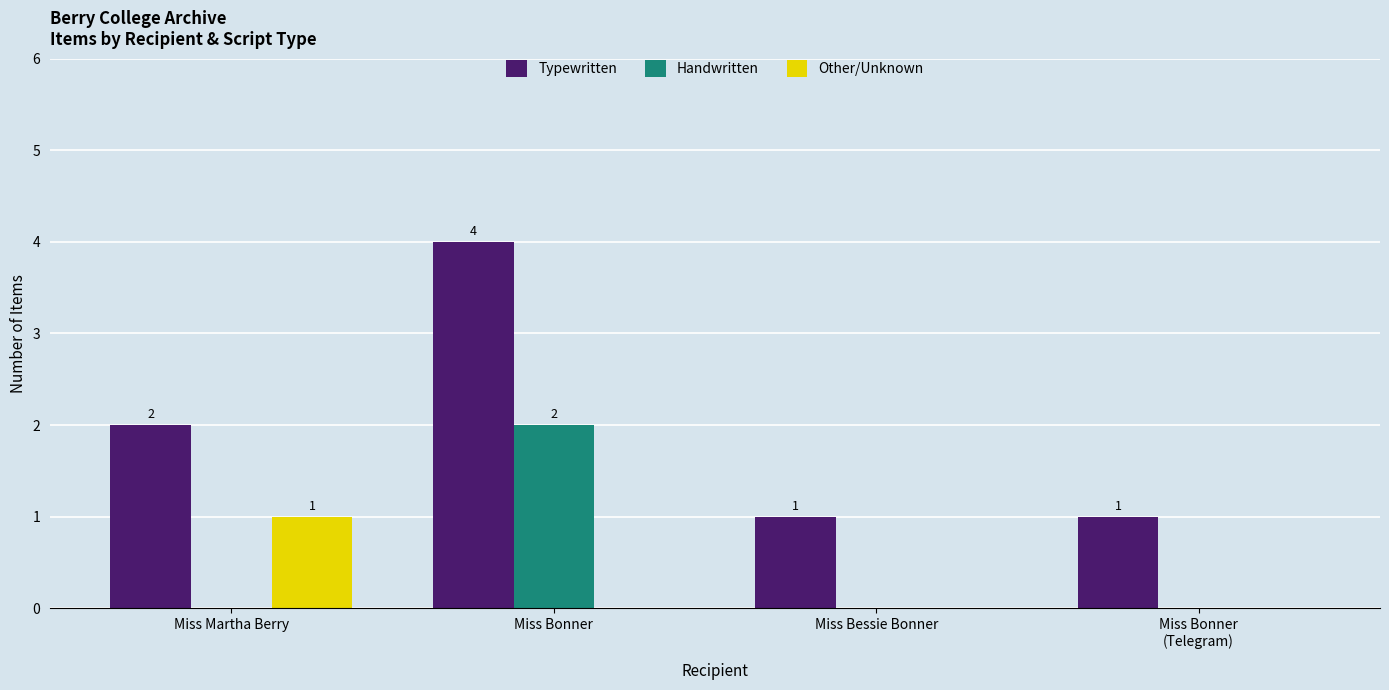

Count the Other/Unknown values in the range 0 to 1.

4